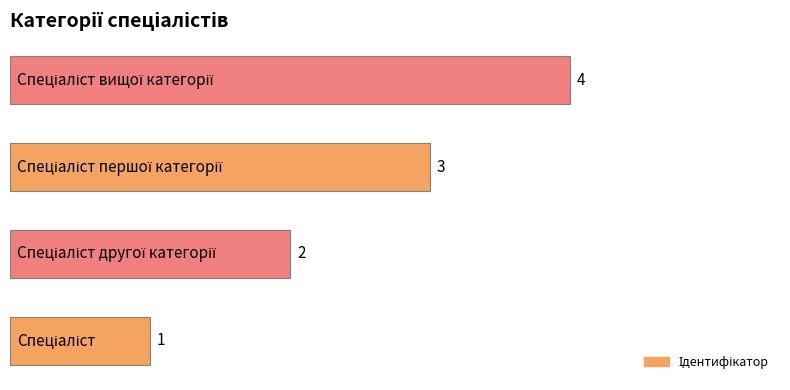

What is the sum of all values?

10